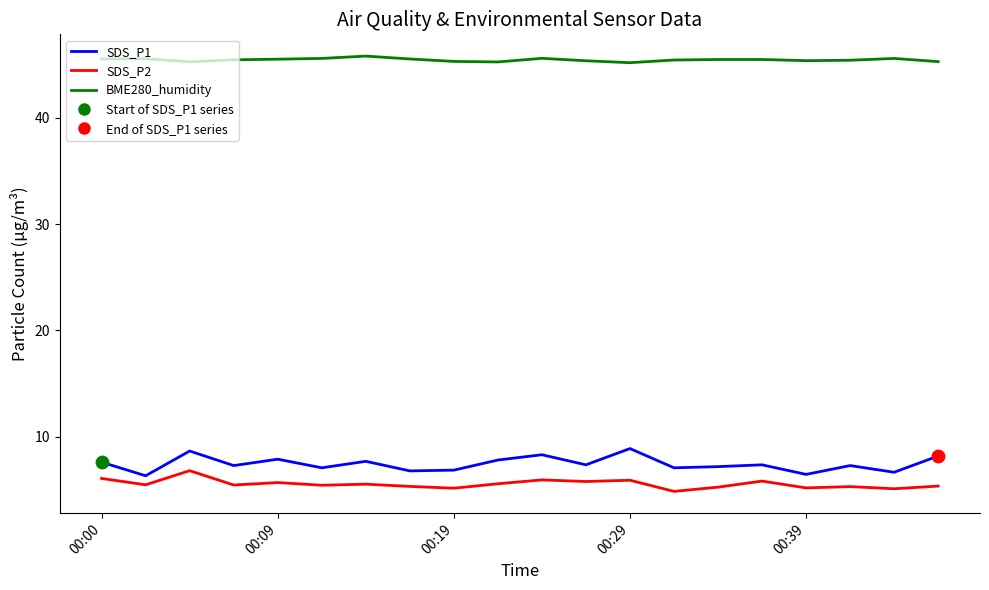

List the series in order of their peak value, lowest first.

SDS_P2, SDS_P1, BME280_humidity